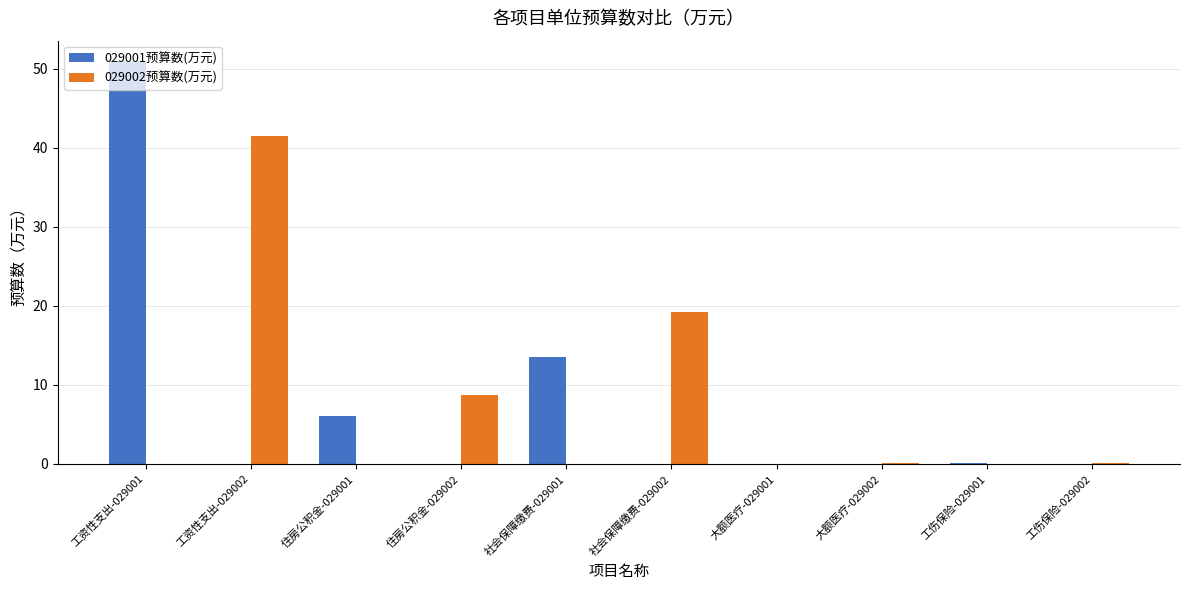

Which series changed the most between 住房公积金-029001 and 社会保障缴费-029002?

029002预算数(万元)